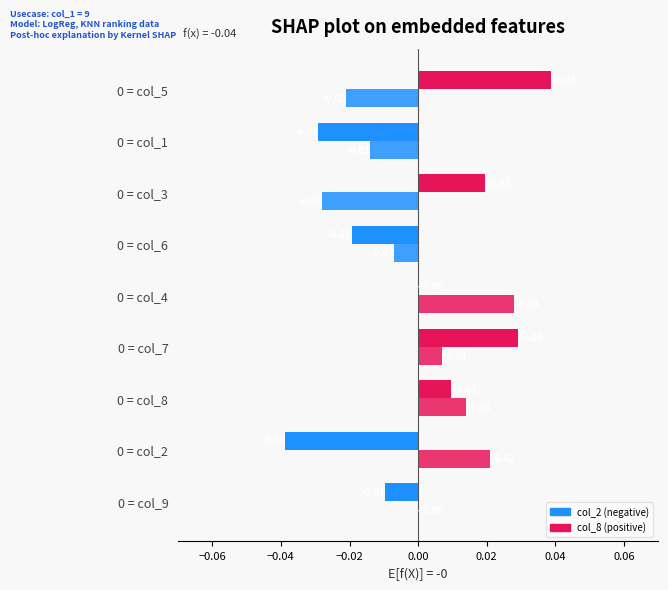

Count the number of categories in the chart.

9